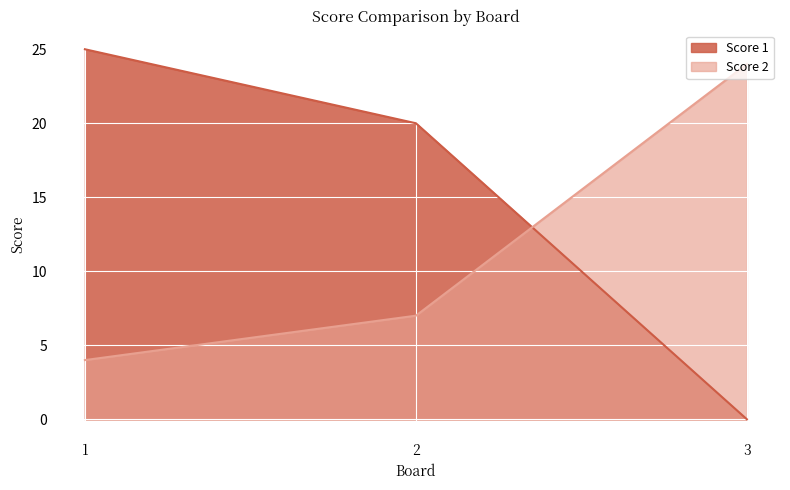

How many lines are shown in the chart?

2